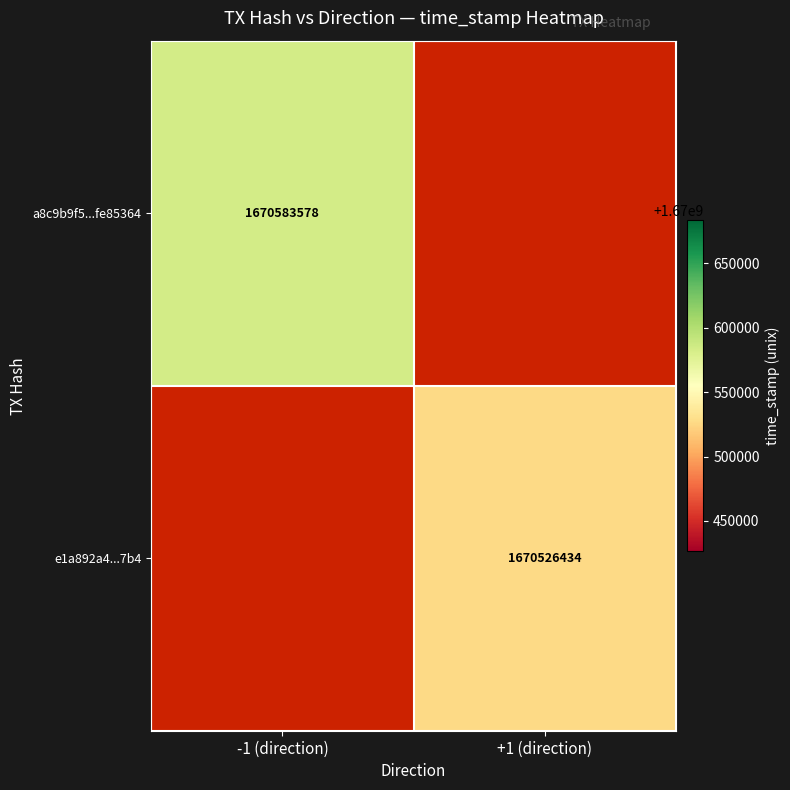

Is the value of e1a892a4...7b4 at +1 (direction) greater than the value of a8c9b9f5...fe85364 at -1 (direction)?

No